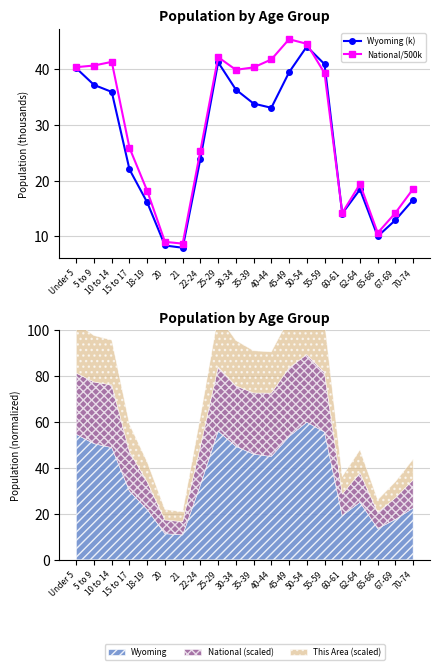

Reading right to left, transcribe all the data shown in this chart.

Wyoming (k): 16.6	12.9	10.0	18.4	14.1	40.9	44.1	39.5	33.1	33.9	36.4	41.3	24.0	8.0	8.4	16.1	22.0	36.0	37.2	40.2
National/500k: 18.6	14.2	10.6	19.4	14.2	39.3	44.6	45.4	41.8	40.4	39.9	42.2	25.4	8.7	9.0	18.2	25.9	41.4	40.7	40.4